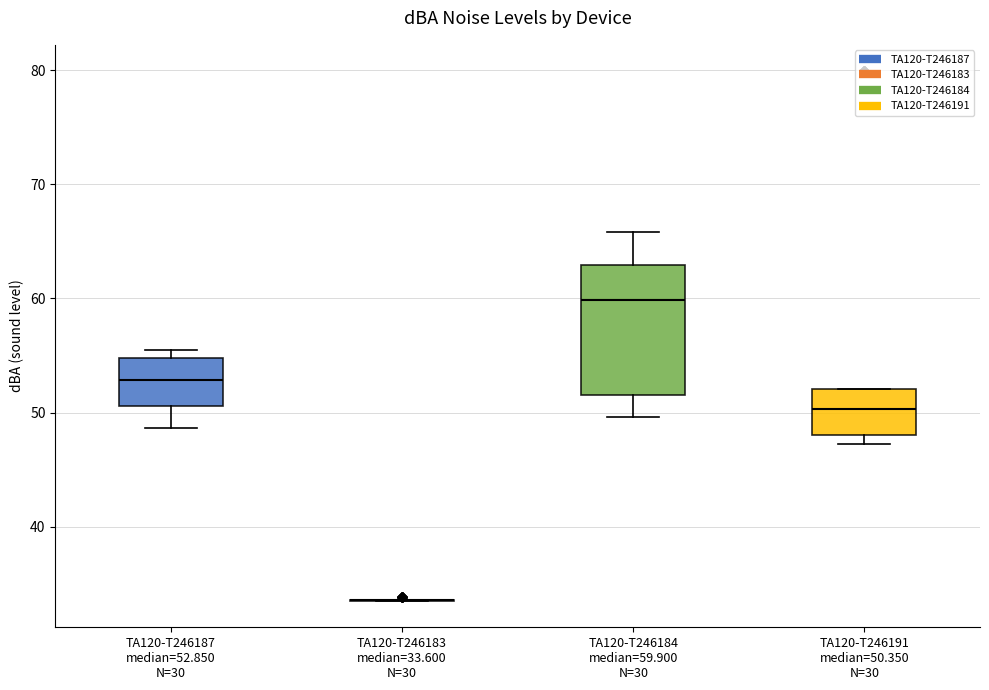

Reading left to right, transcribe this box plot: for each box, give where its median line is, the range the box spans, and where its two whiskers end, as read against the y-axis. The values are not printed on the chart, so give them approximately, as read against the axis.

TA120-T246187 median=52.850 N=30: median 53, box 51 to 55, whiskers 49 to 56
TA120-T246183 median=33.600 N=30: box collapsed to a line at 34, whiskers 34 to 34
TA120-T246184 median=59.900 N=30: median 60, box 52 to 63, whiskers 50 to 66
TA120-T246191 median=50.350 N=30: median 50, box 48 to 52, whiskers 47 to 52